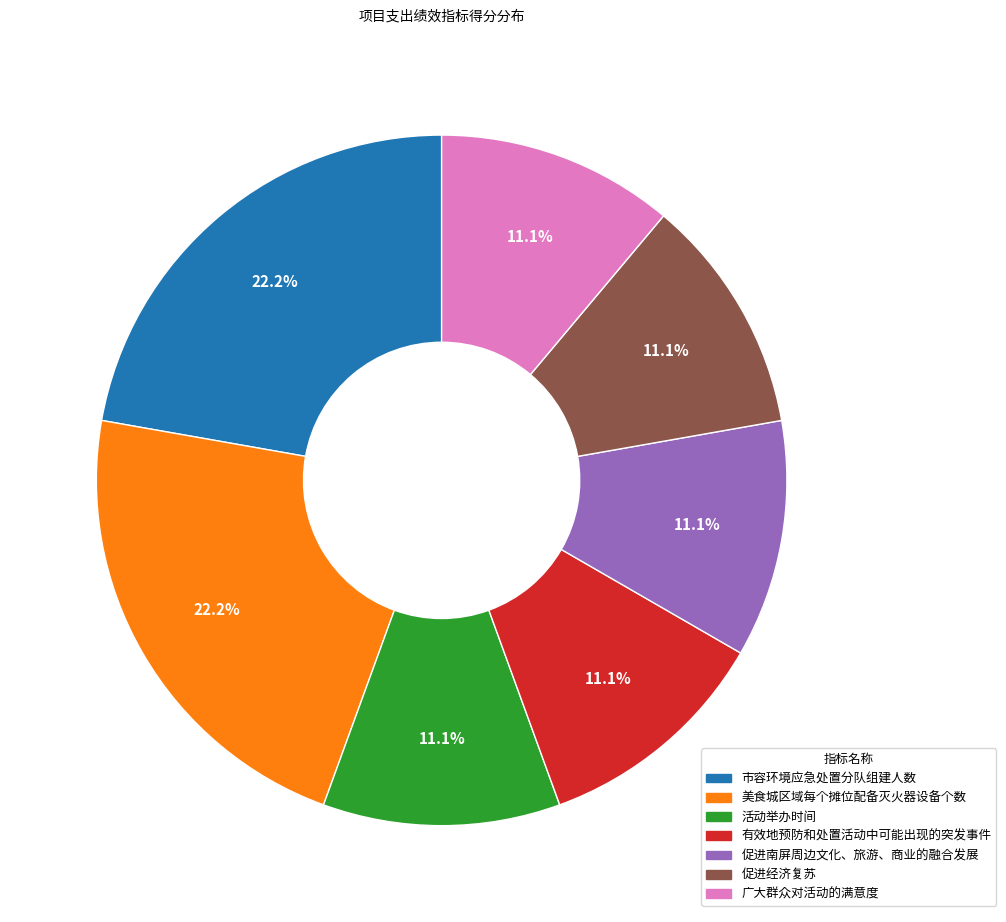

The 广大群众对活动的满意度 slice represents 11% of the pie. True or false?

True